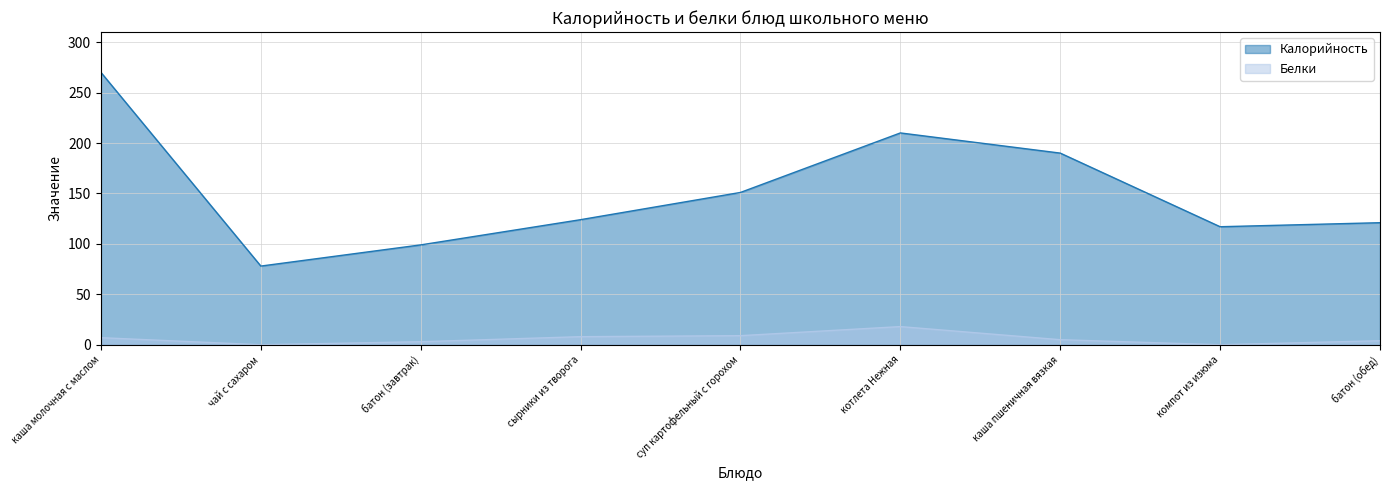

Count the number of categories in the chart.

9